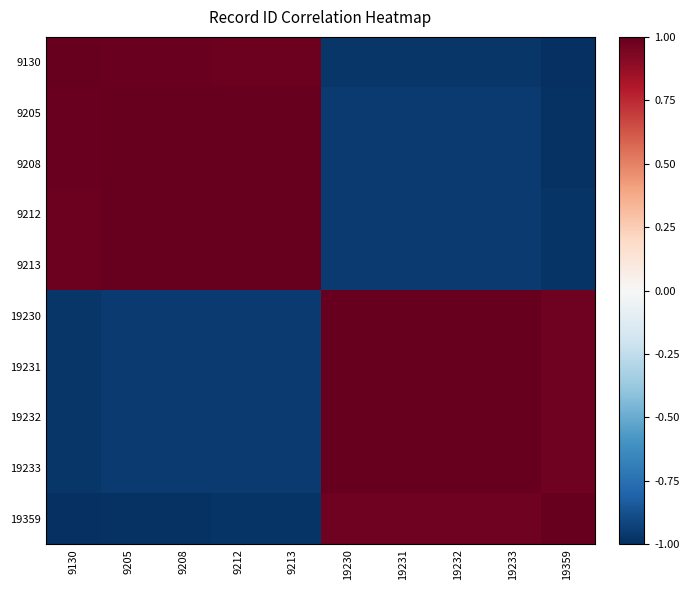

Which has a higher value, 9213 or 9130?

9130